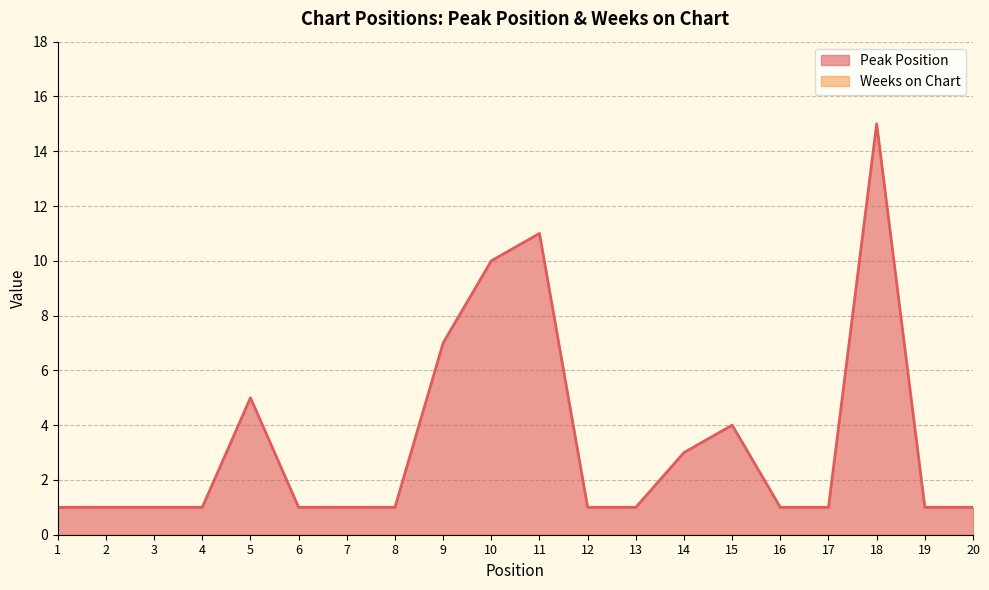

Where is the data nearest to the value 8?

9